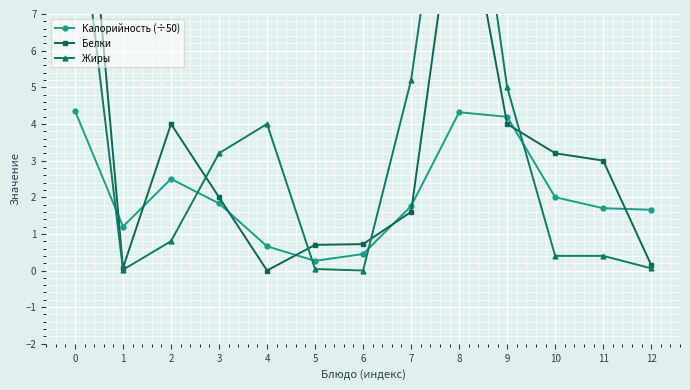

What is the difference between the Белки values at 3 and 7?

0.4